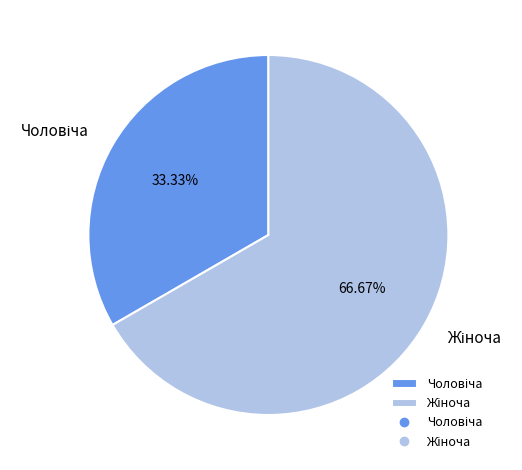

How many segments does this pie chart have?

2